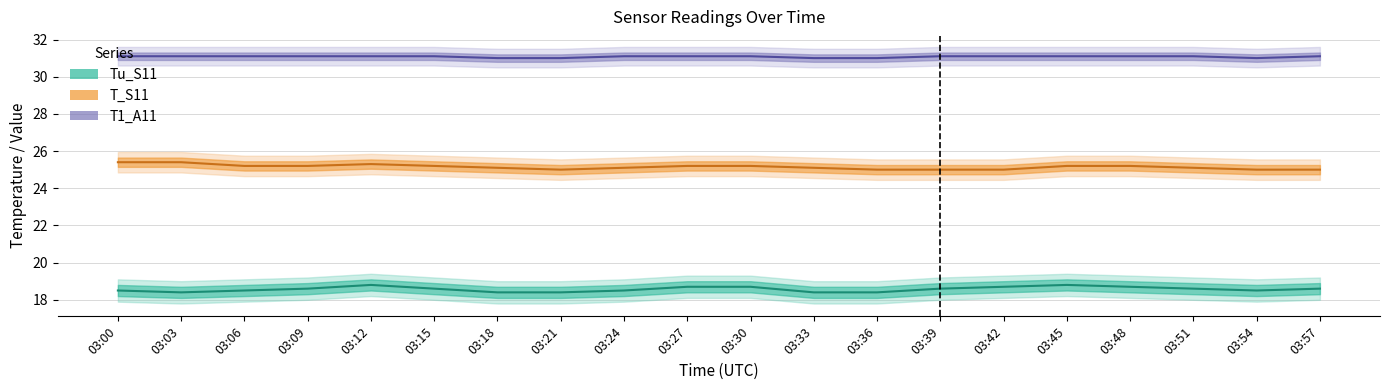

What is the total value across all series at 03:09?

74.9